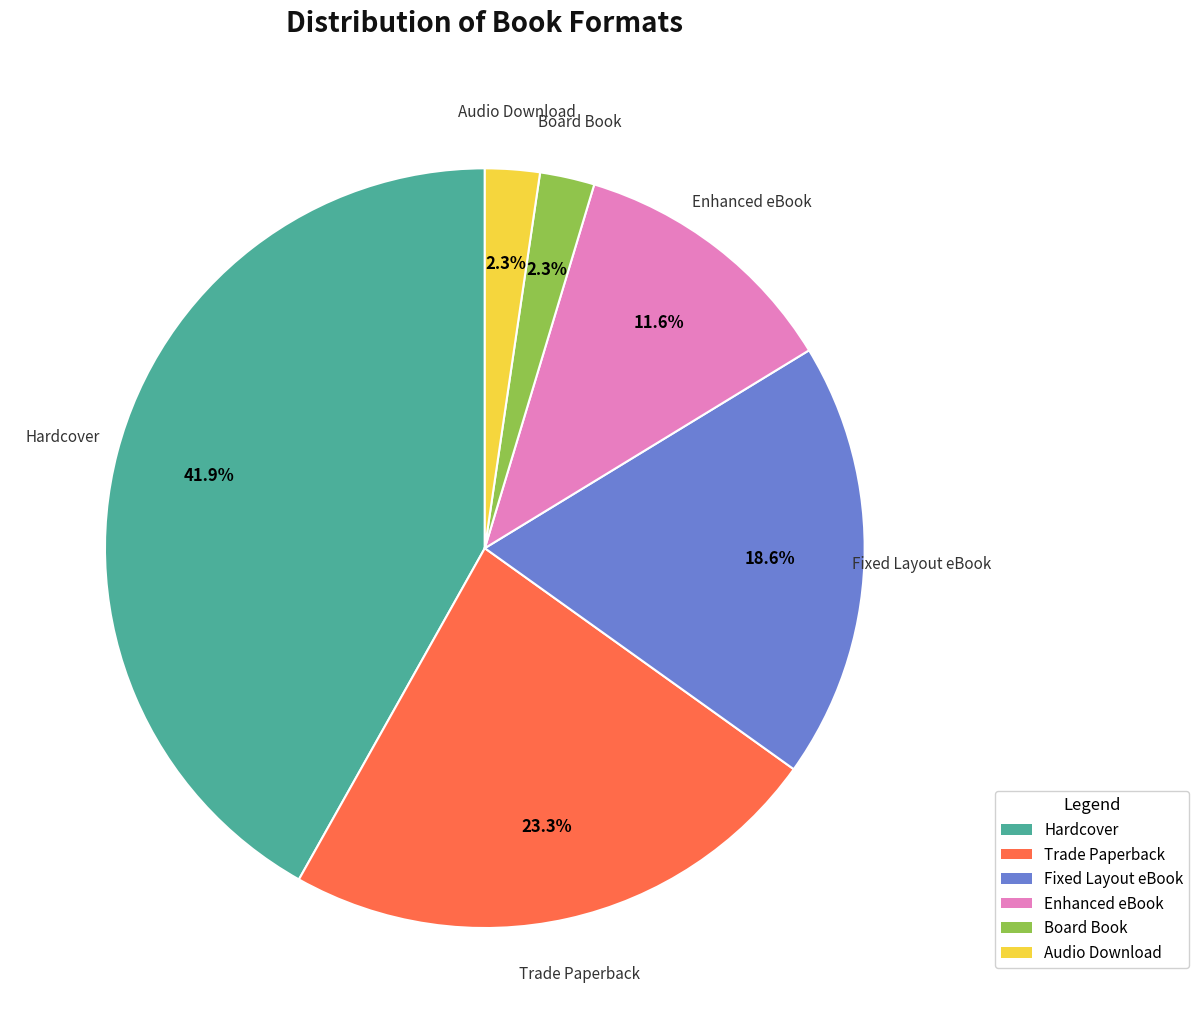

Does any single category account for the majority?

No